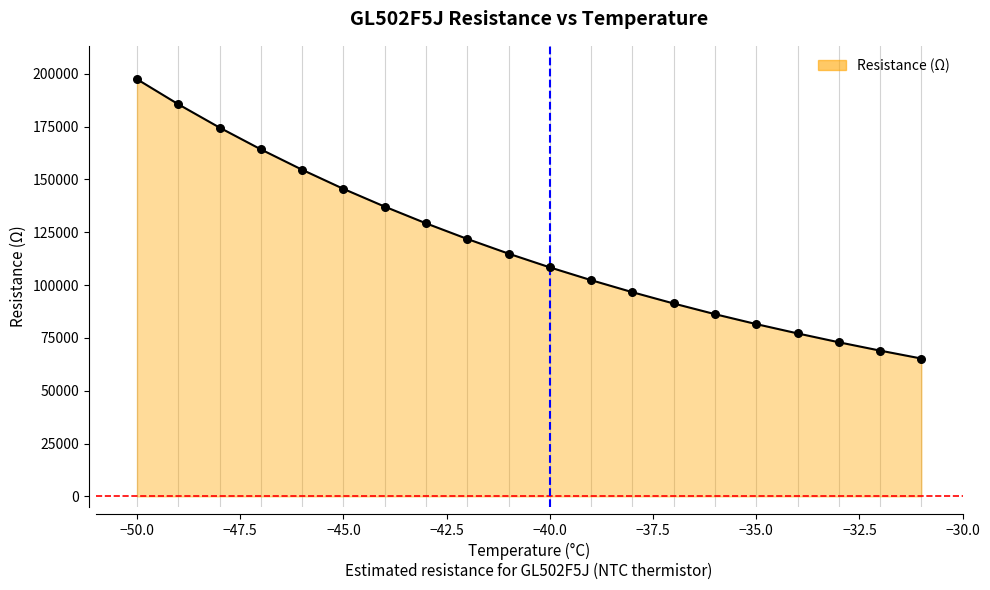

What is the maximum value shown in the chart?

197450